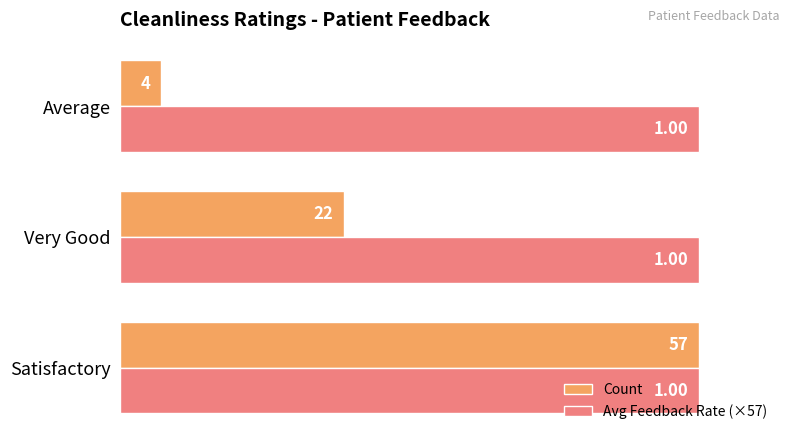

At Average, list the series in order from smallest to largest.

Count, Avg Feedback Rate (×57)